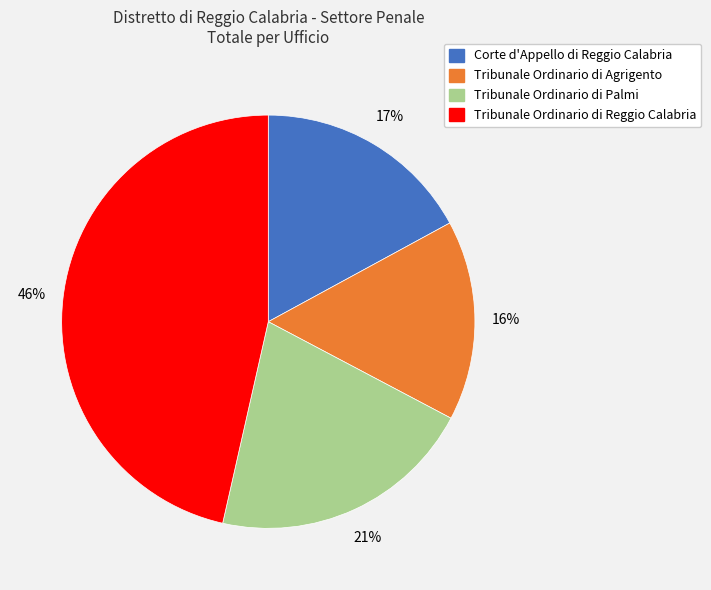

To the nearest percent, what is the average slice percentage?

25%